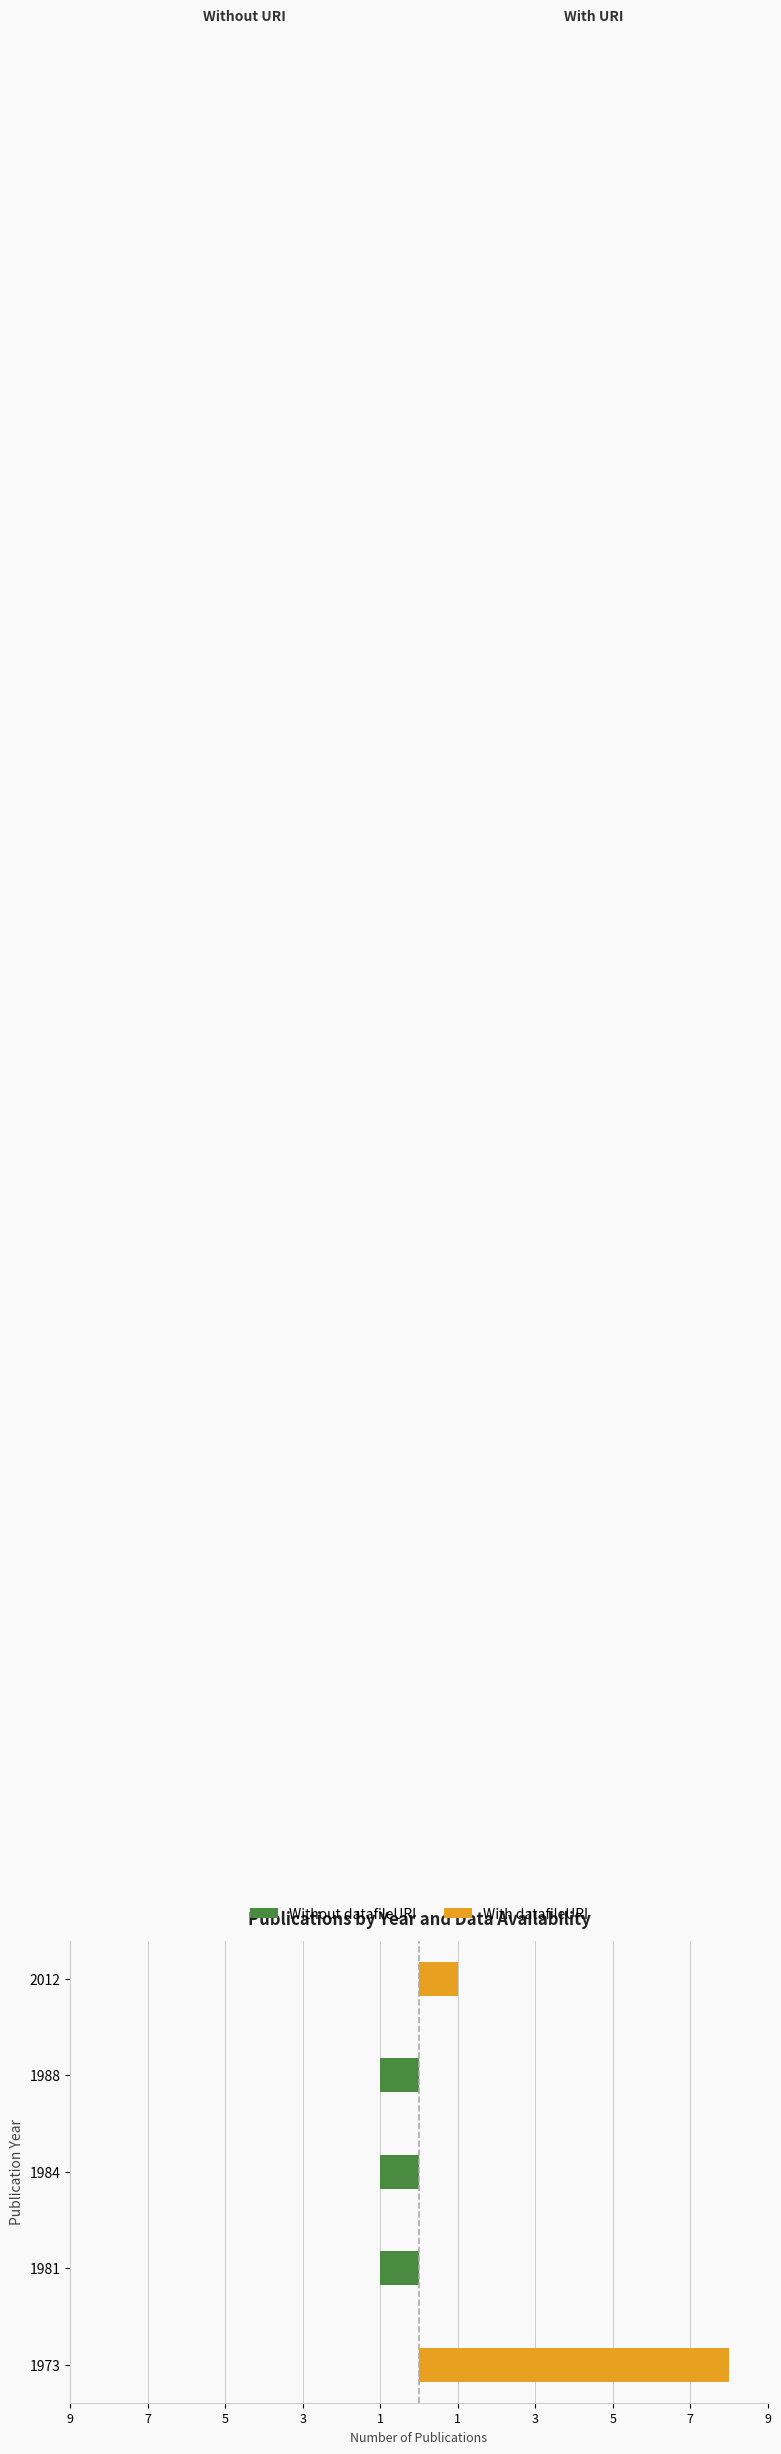

What is the difference between the maximum and minimum values in the Without datafileURI series?

1